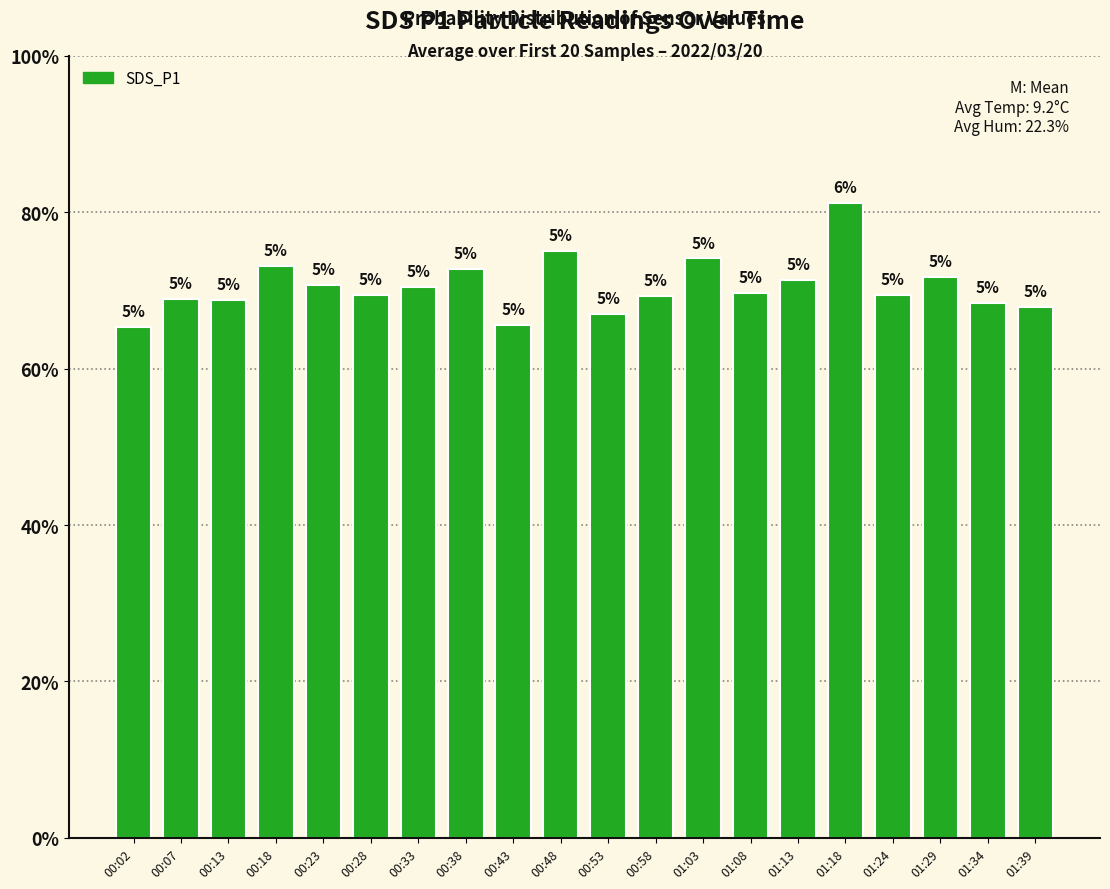

Does the chart contain any negative values?

No